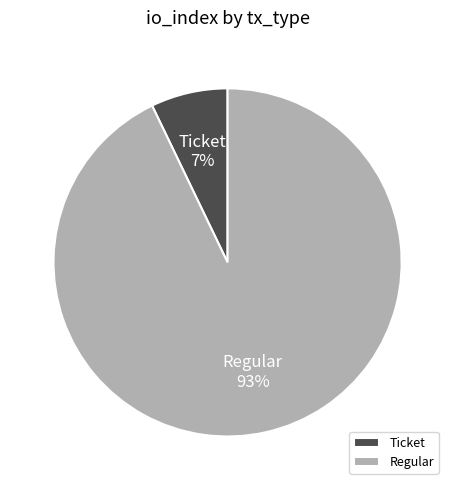

Between Regular and Ticket, which is larger?

Regular